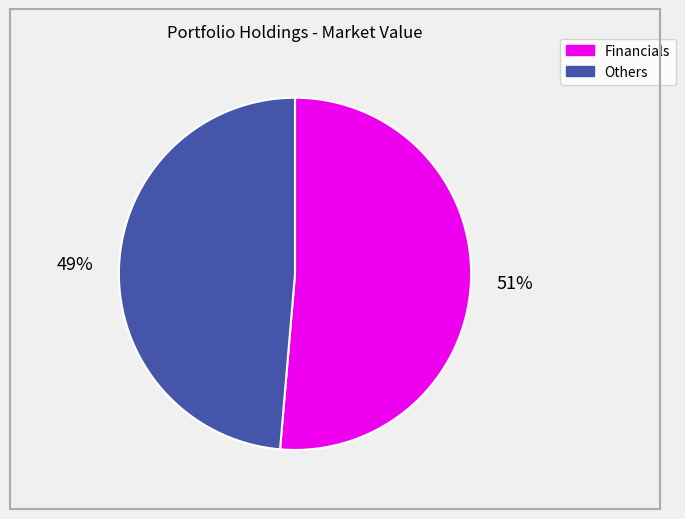

Does any single category account for the majority?

Yes